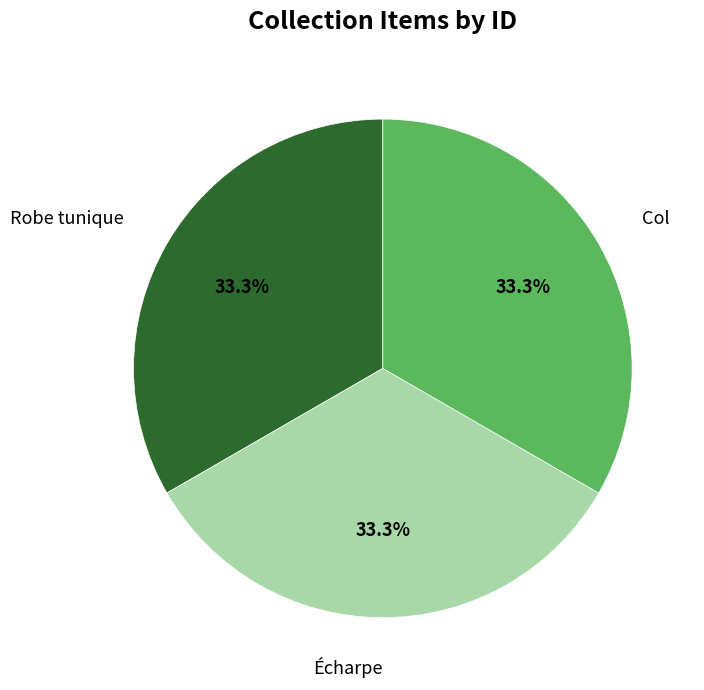

Is there any slice that represents more than half of the pie?

No